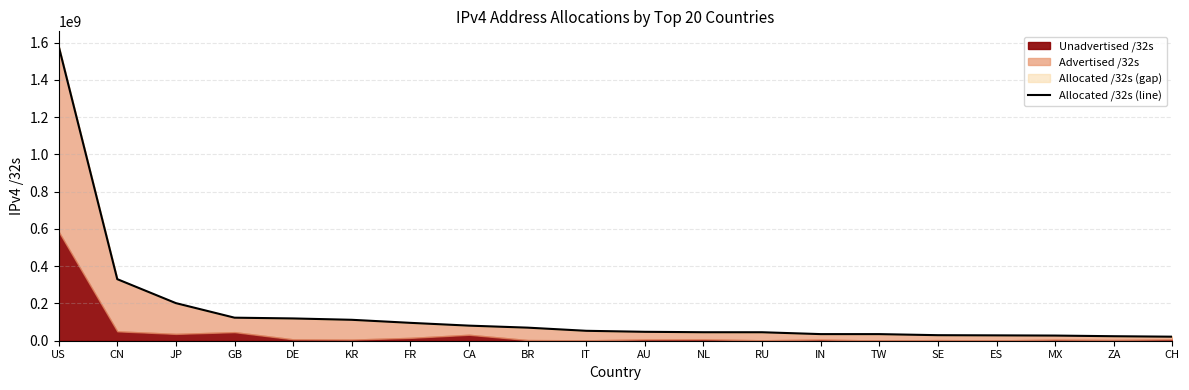

Rank the categories by value from highest to lowest.

US, CN, JP, GB, DE, KR, FR, CA, BR, IT, AU, NL, RU, IN, TW, SE, ES, MX, ZA, CH